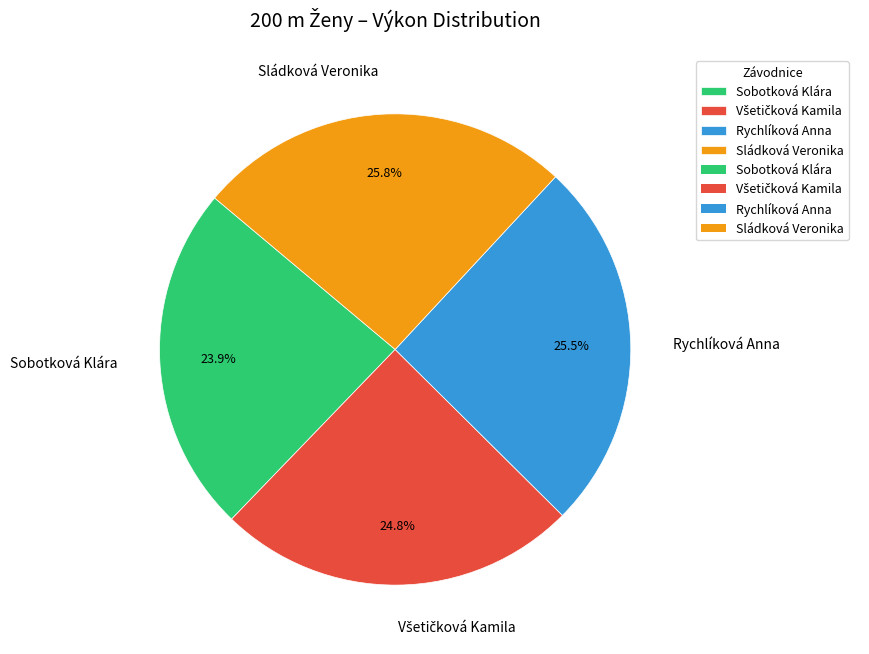

To the nearest percent, what portion does Sobotková Klára represent?

24%